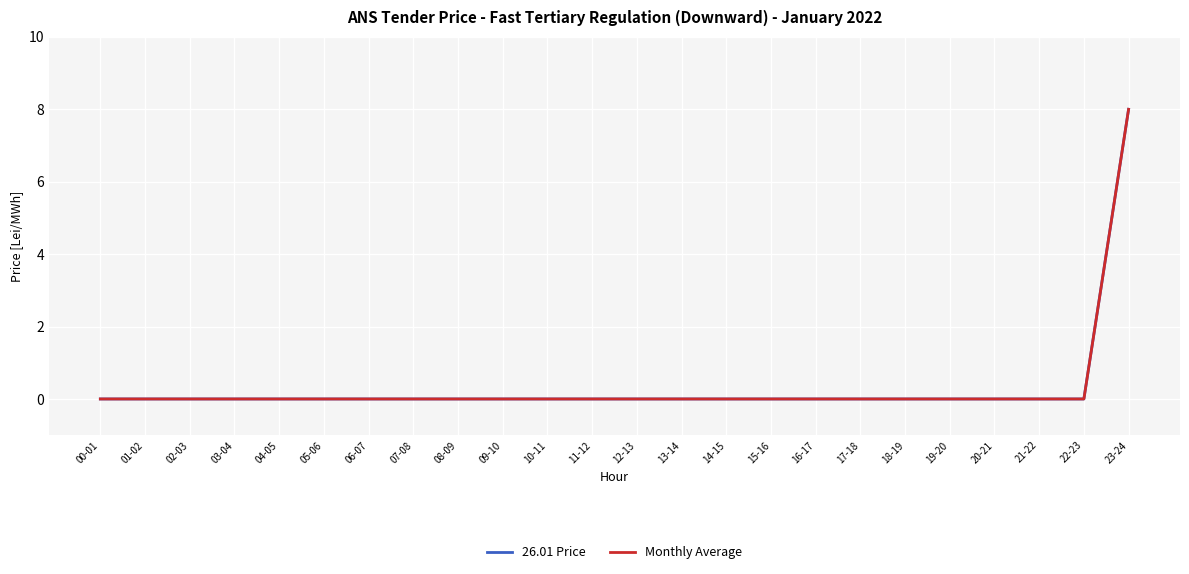

At which category is the sum across all series the highest?

23-24